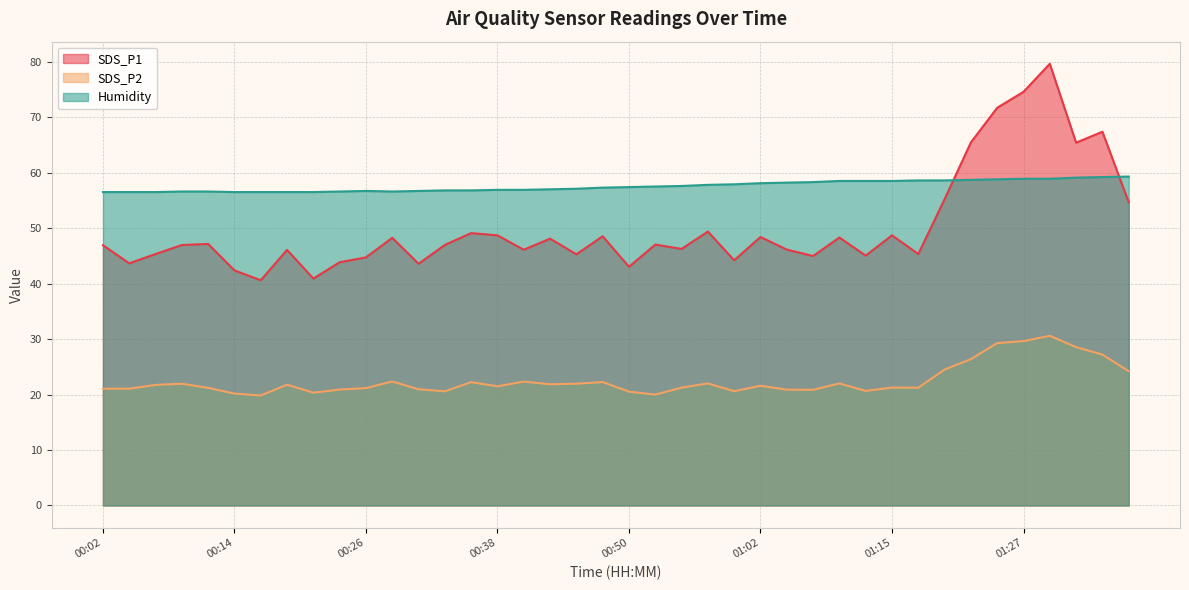

Which series changed the most between 00:21 and 00:41?

SDS_P1